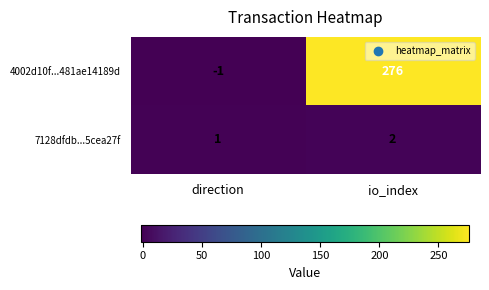

What is the sum of the 4002d10f...481ae14189d values at io_index and direction?

275